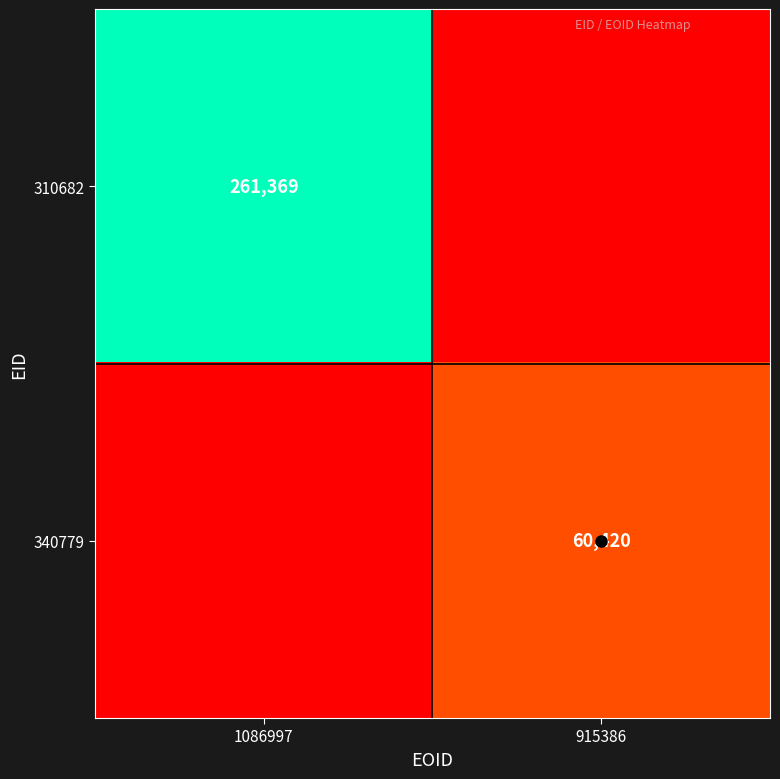

At which label does 340779 reach its minimum?

1086997